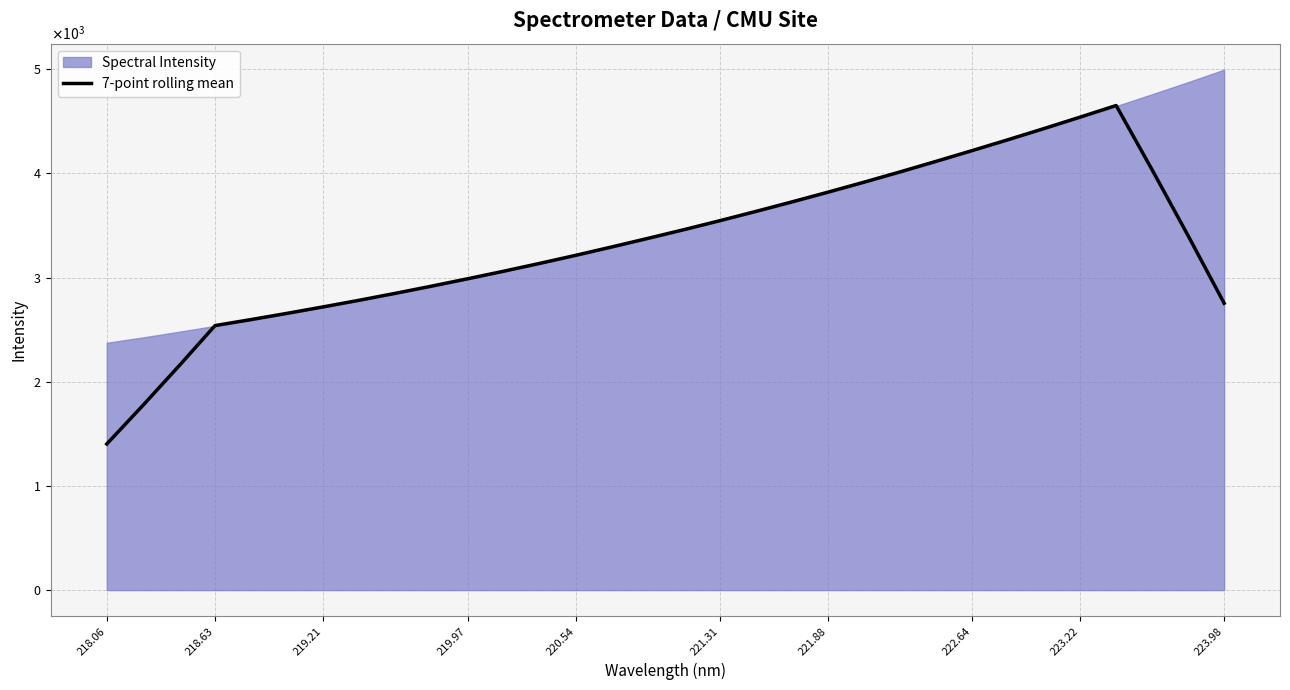

How many interior local peaks (higher than both neighbors) does the data have?

1